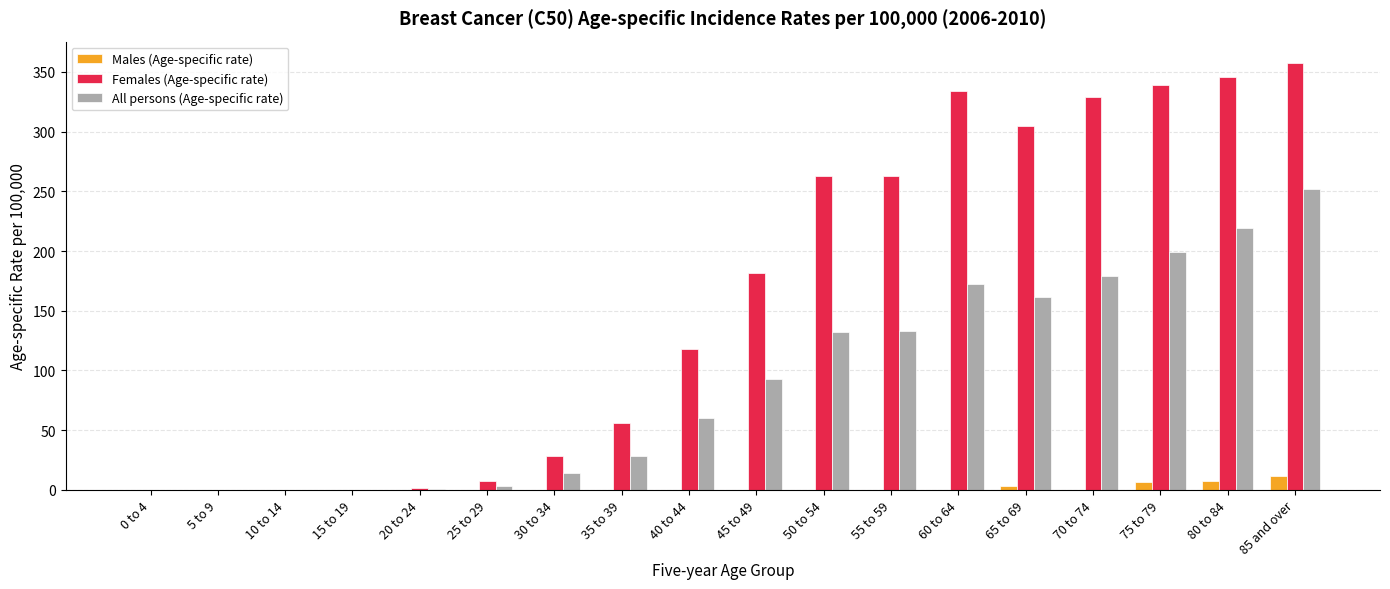

Are the bars horizontal?

No